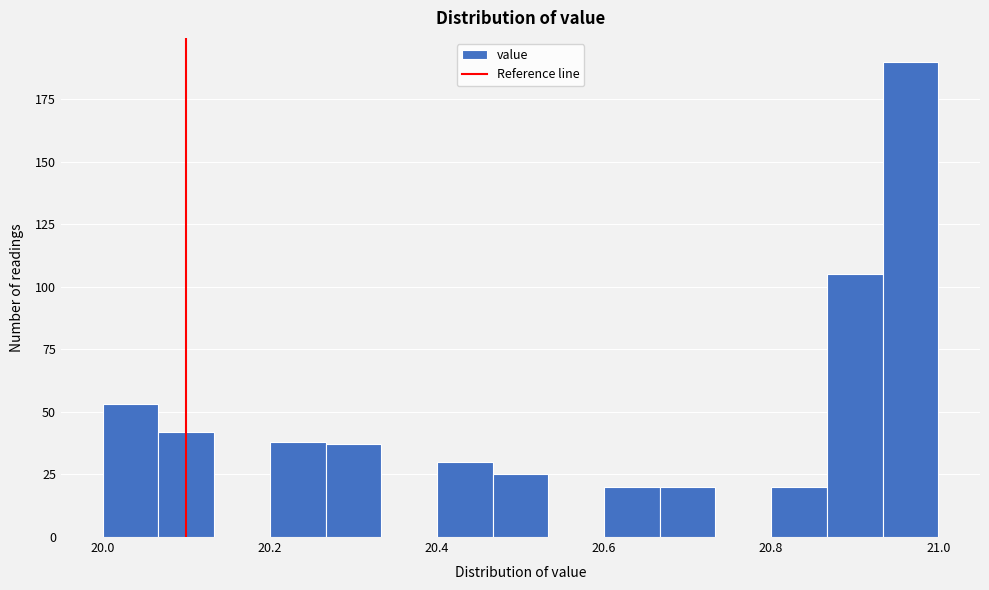

Around what value on the x-axis is the tallest bar? Give the approximate position of its centre, as read against the axis.

20.96